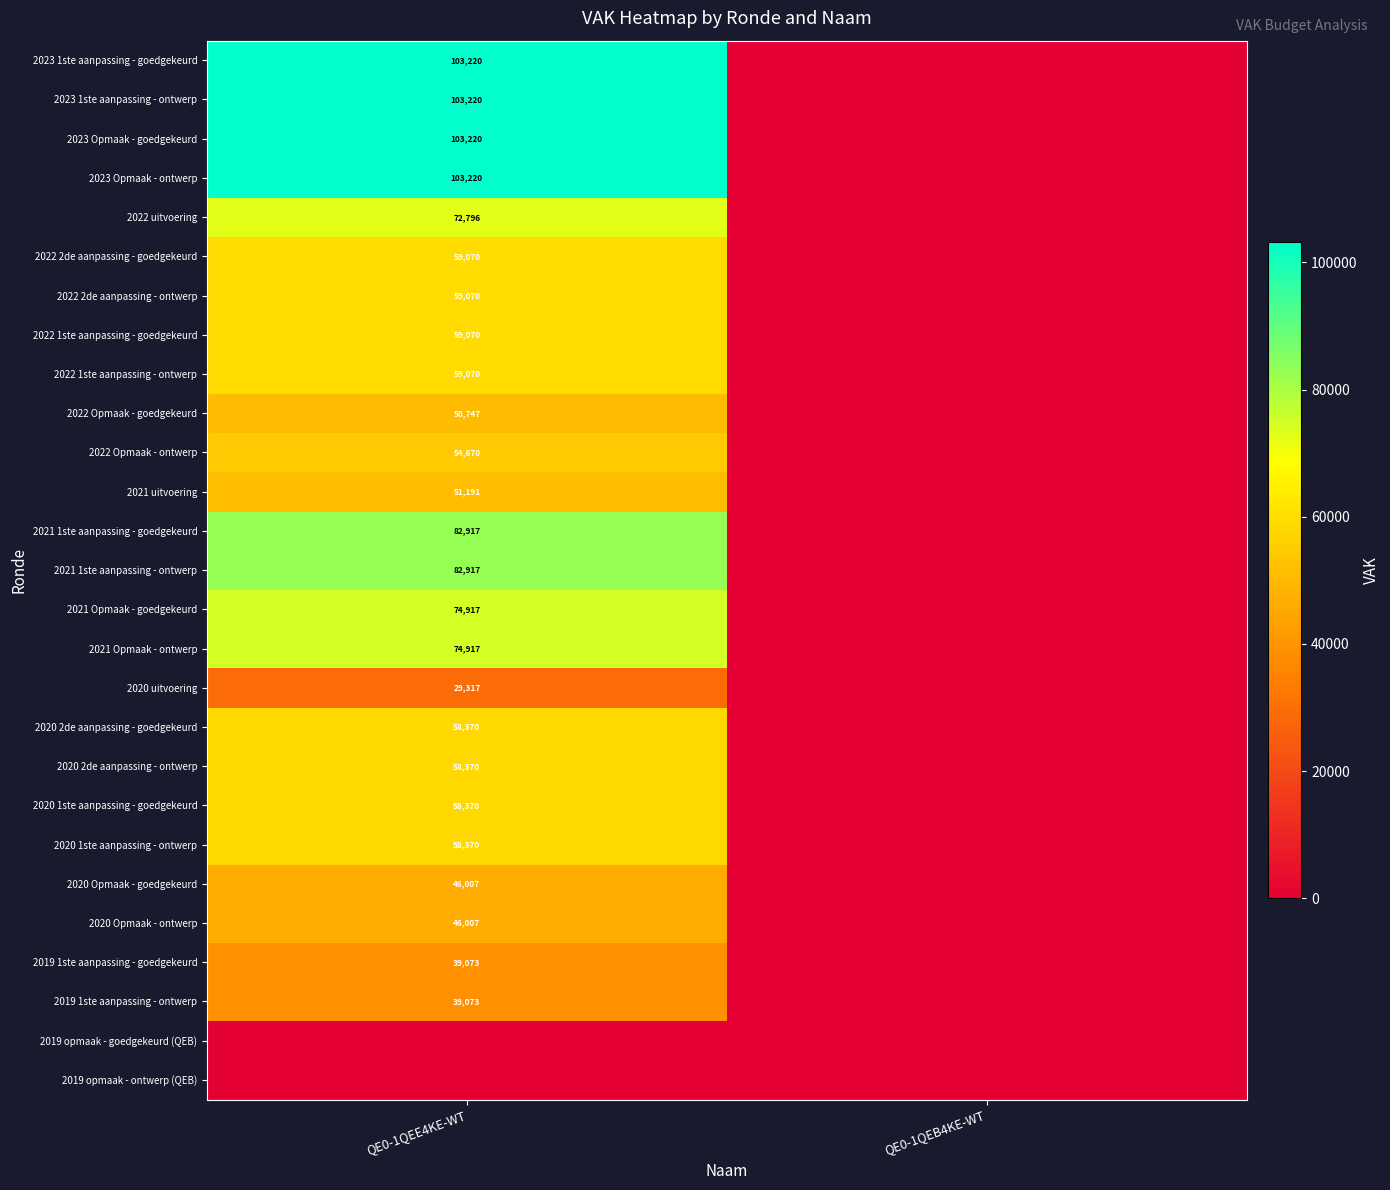

True or false: 2022 1ste aanpassing - ontwerp has a value of 85429 at QE0-1QEE4KE-WT.

False